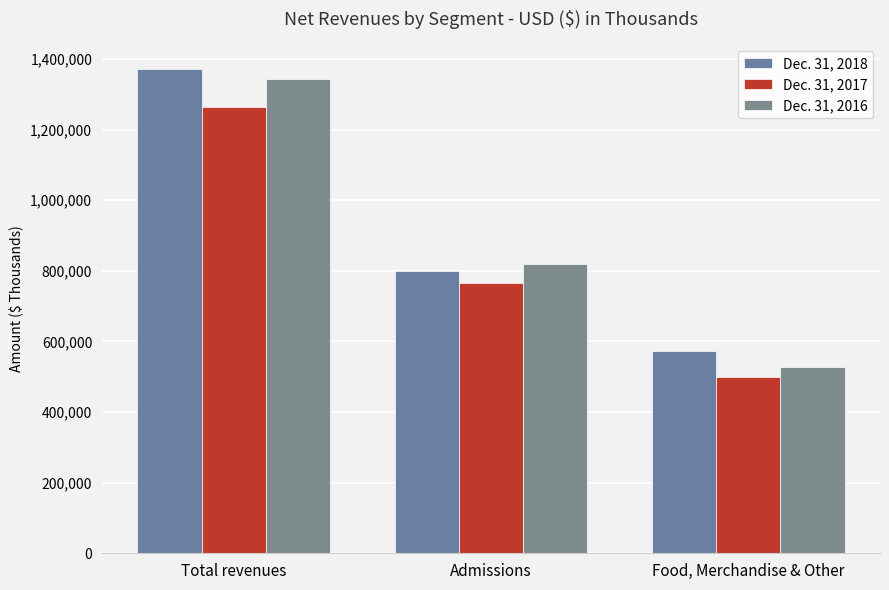

At which label is Dec. 31, 2018 closest to 972893?

Admissions